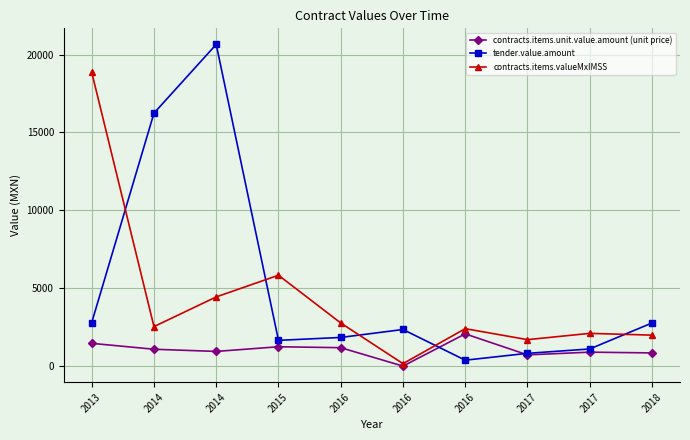

In tender.value.amount, how many points are lower than both neighbors (excluding endpoints)?

2